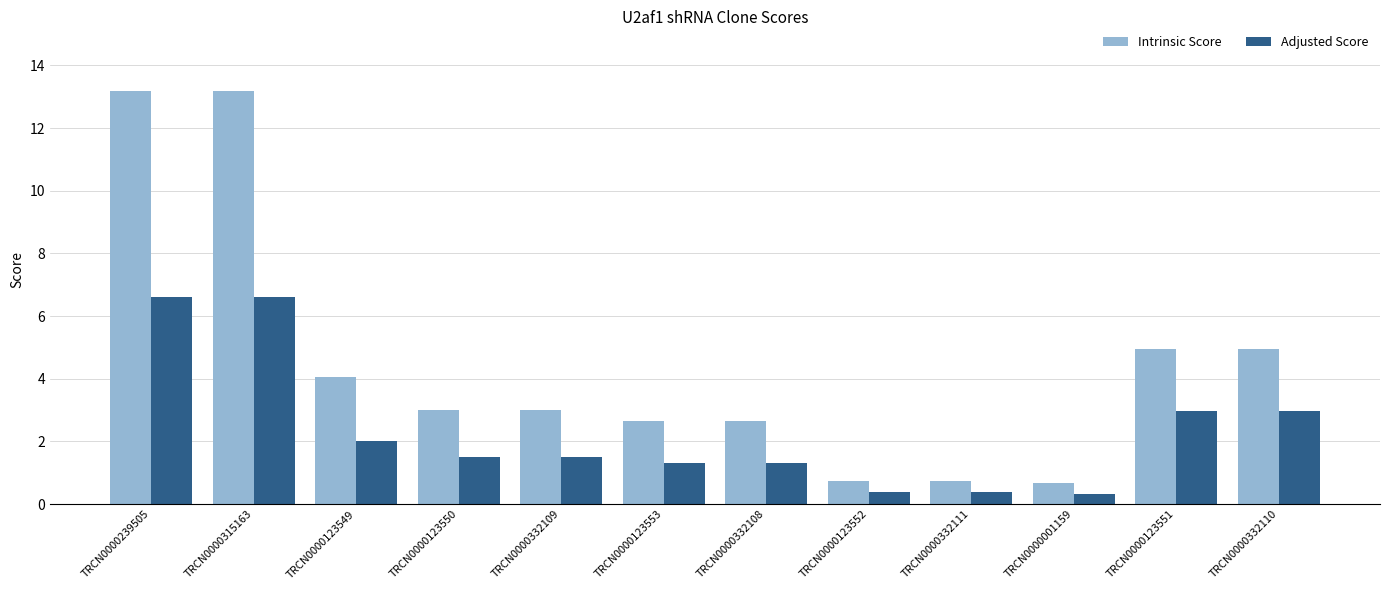

What is the lowest value of the Adjusted Score series?

0.3